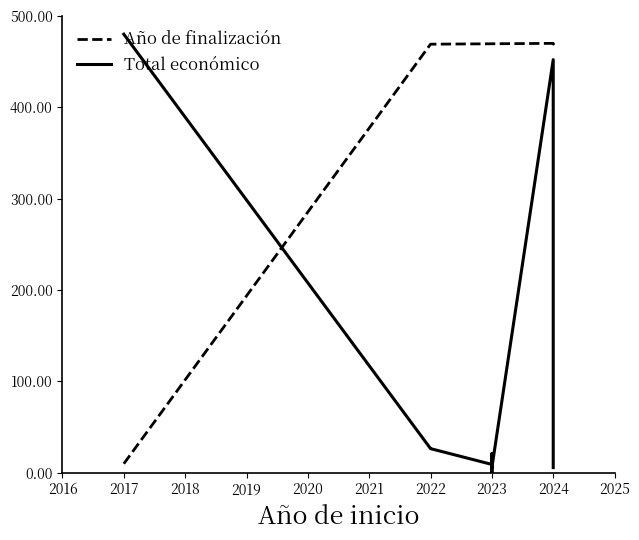

What is the label of the 8th point from the left?

2023